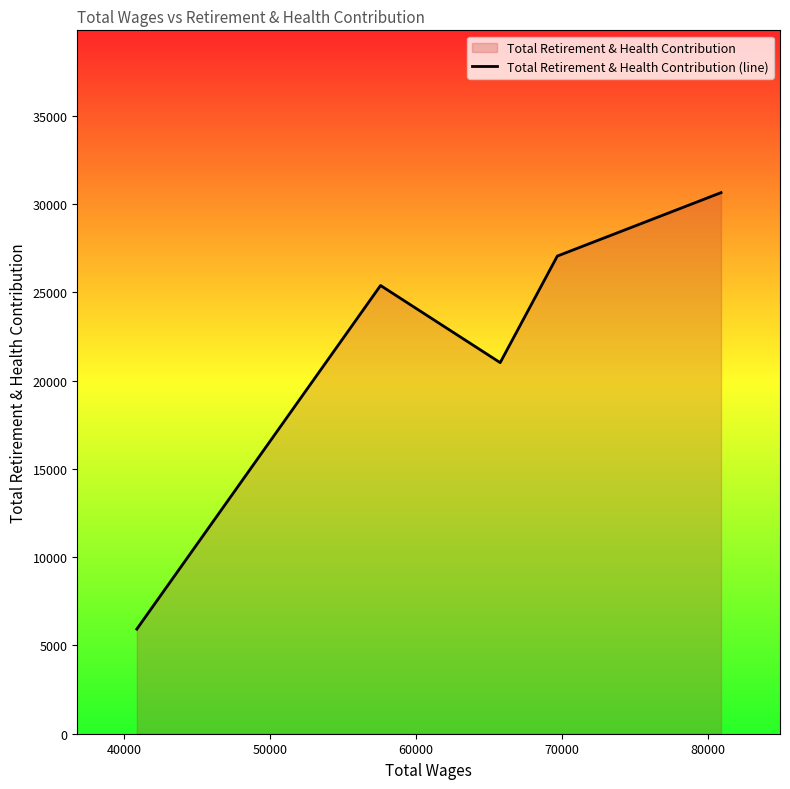

How many lines are shown in the chart?

1